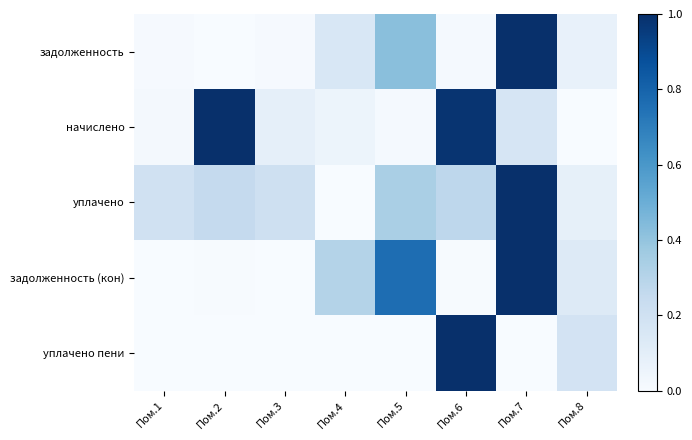

Between Пом.1 and Пом.7, which series saw the biggest shift?

задолженность (кон)